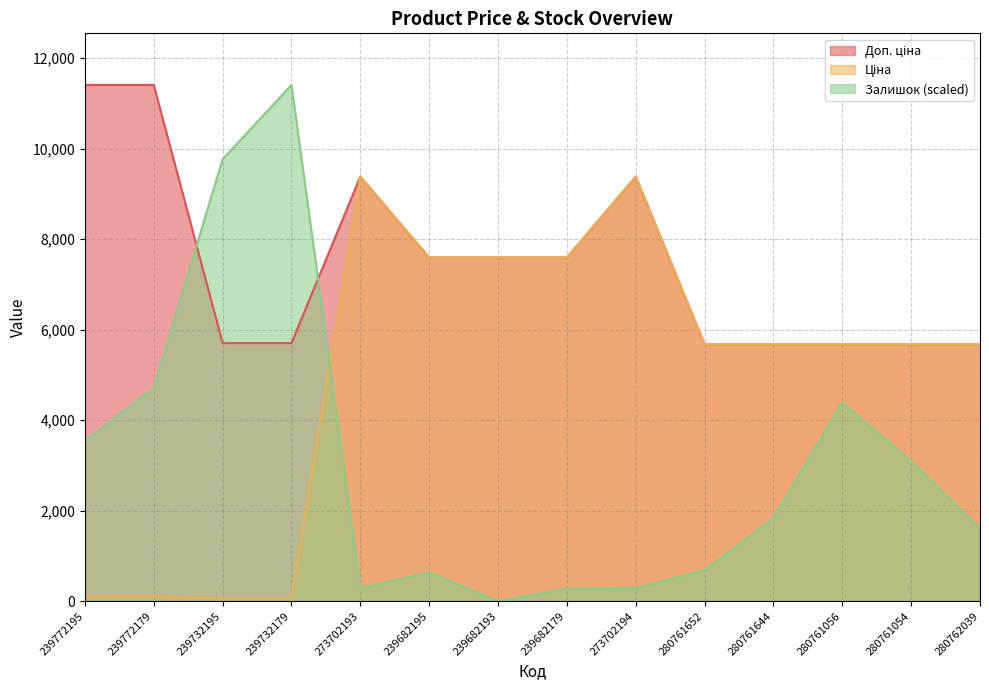

What are all the series names shown in the legend?

Ціна, Доп. ціна, Залишок